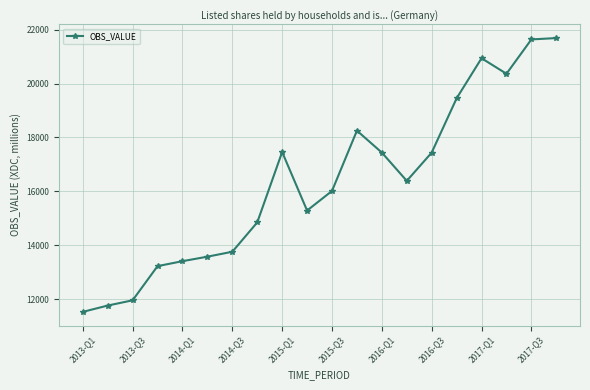

What is the value of the 20th point from the left?

21689